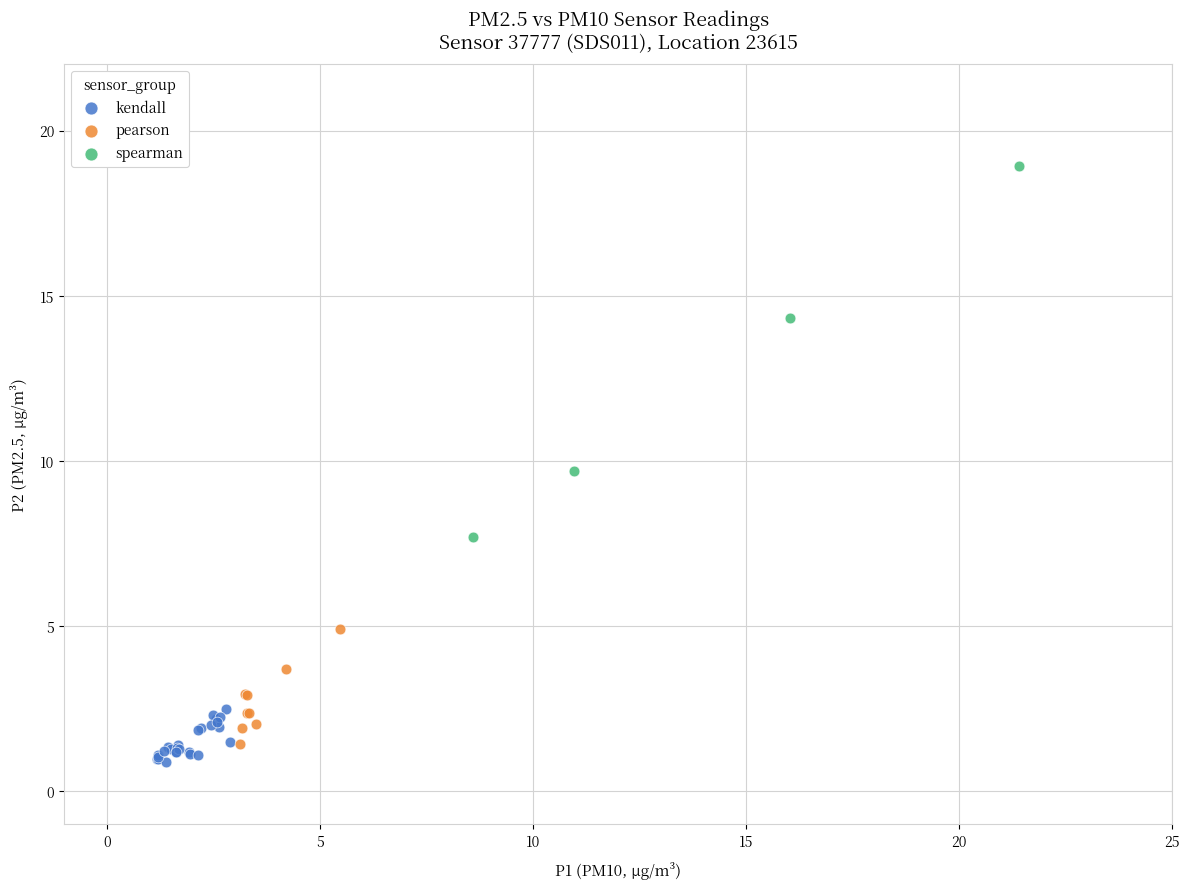

What are all the series names shown in the legend?

kendall, pearson, spearman